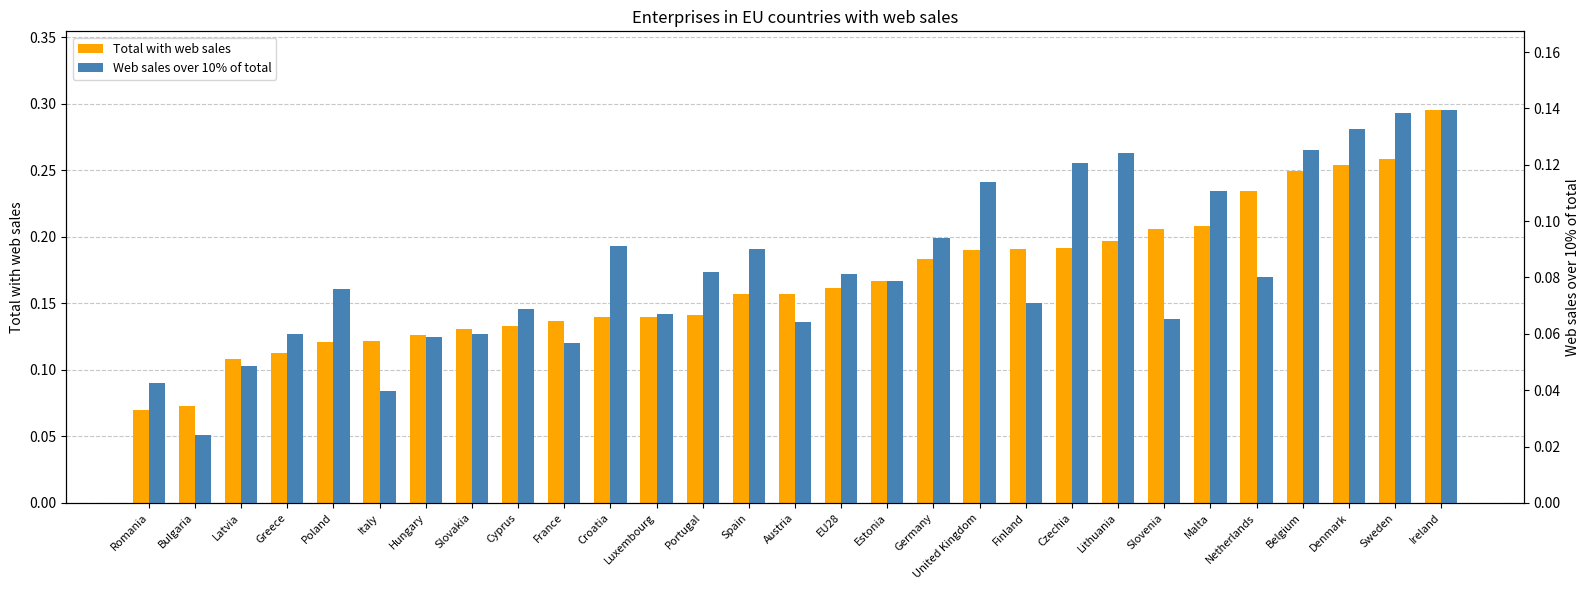

What are all the series names shown in the legend?

Total with web sales, Web sales over 10% of total